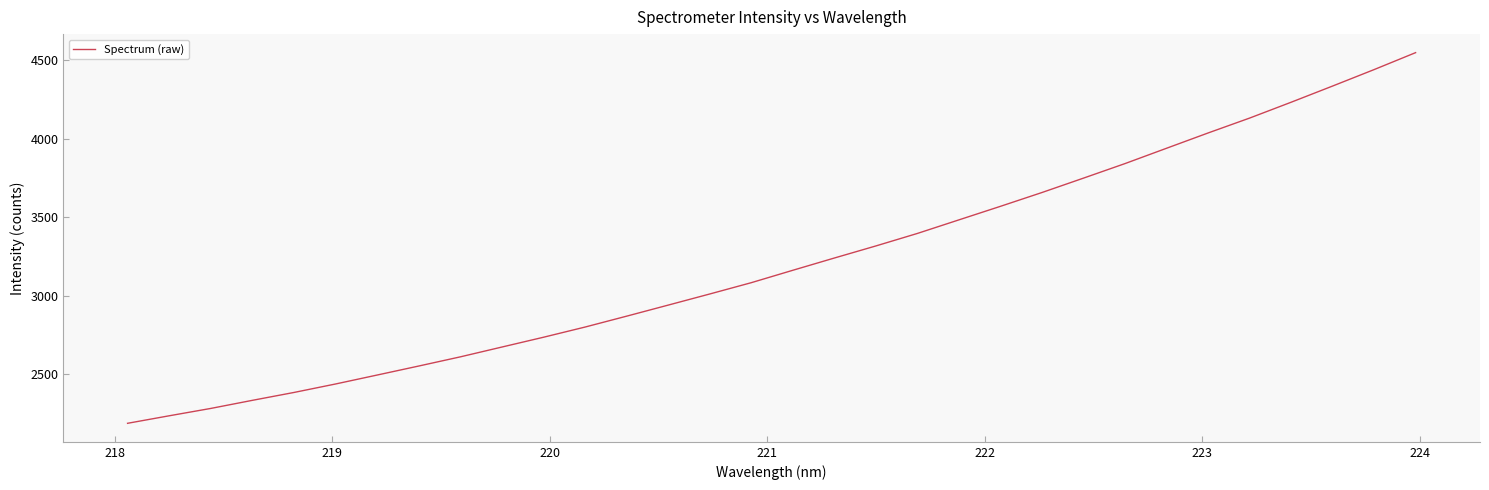

What is the sum of all values?

102738.2